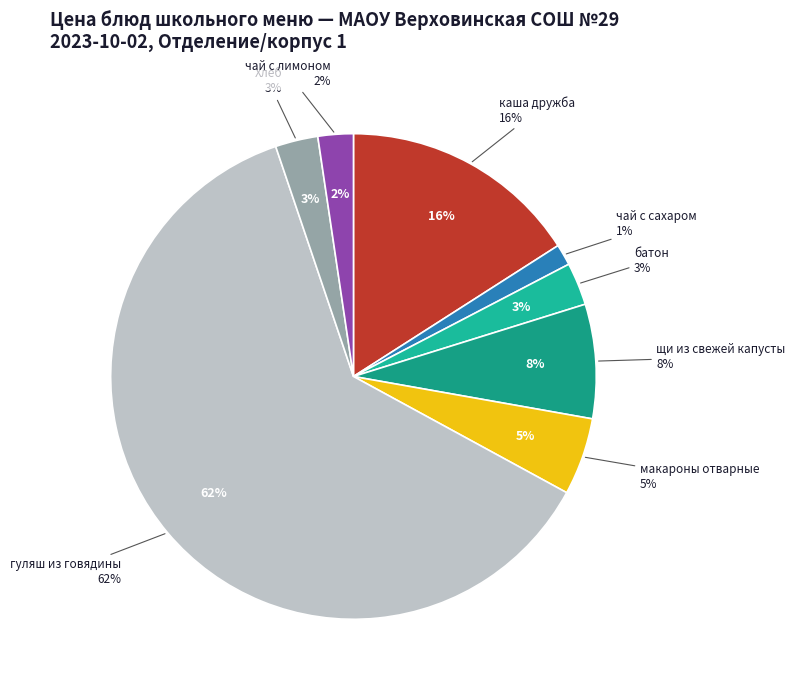

What is the ratio of the value at каша дружба to the value at чай с сахаром?

11.3